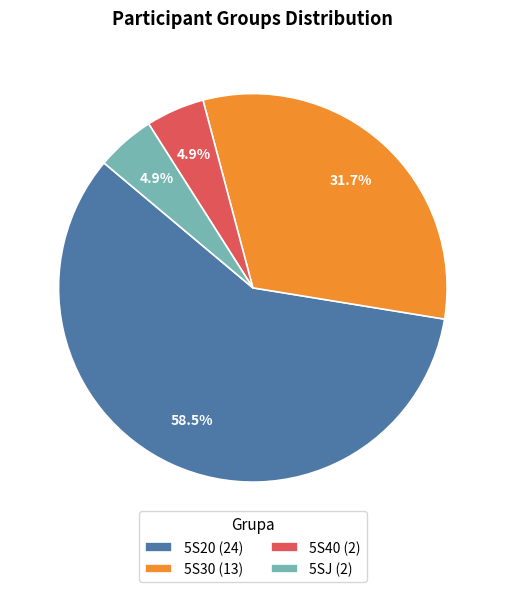

Is 5S20 (24) the majority of the pie?

Yes